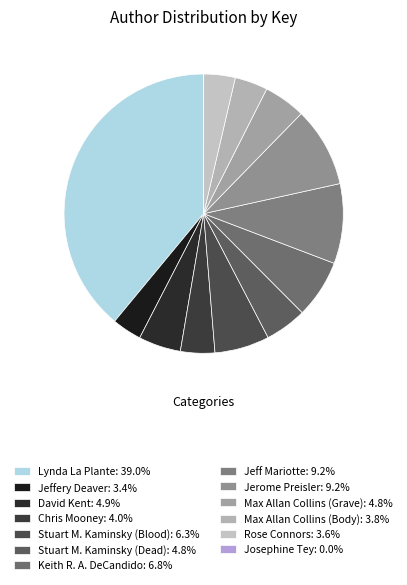

To the nearest percent, what is the combined percentage of David Kent and Rose Connors?

9%